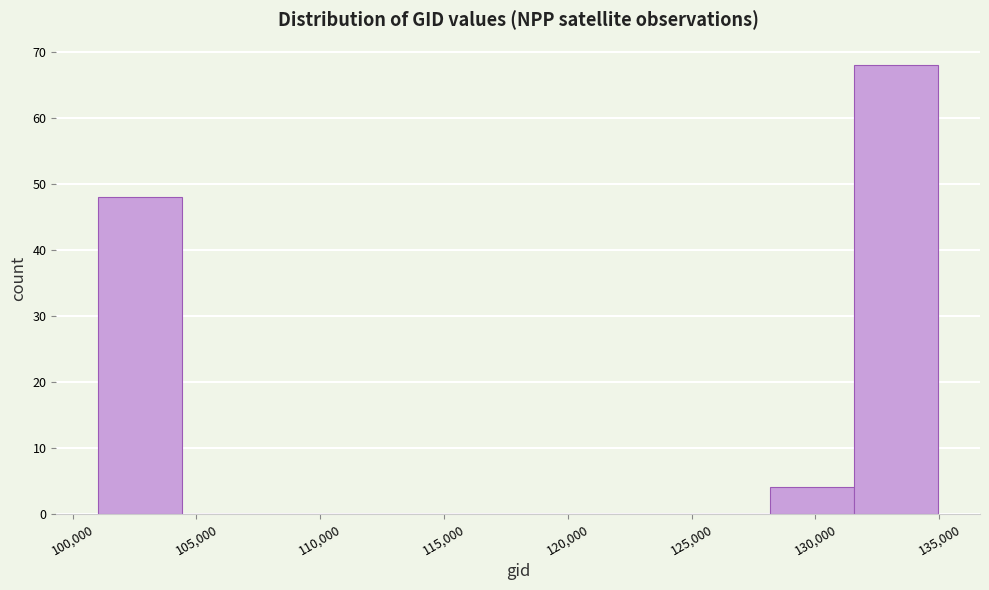

Which range on the x-axis has the tallest bar?

131500 to 135000